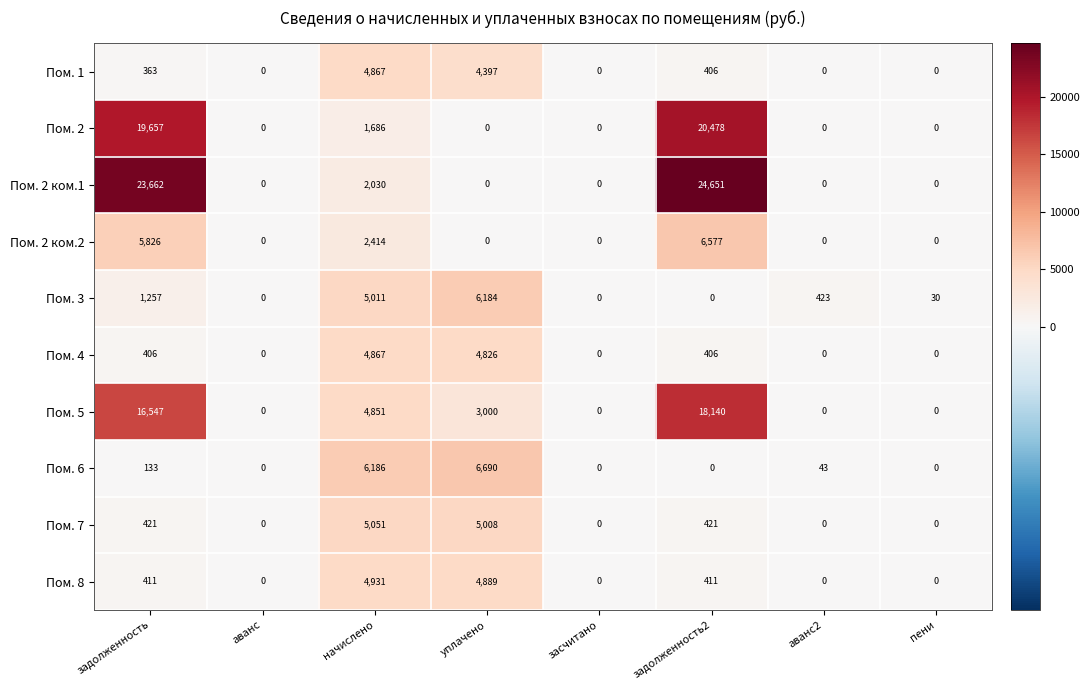

What is the greatest value displayed?

24651